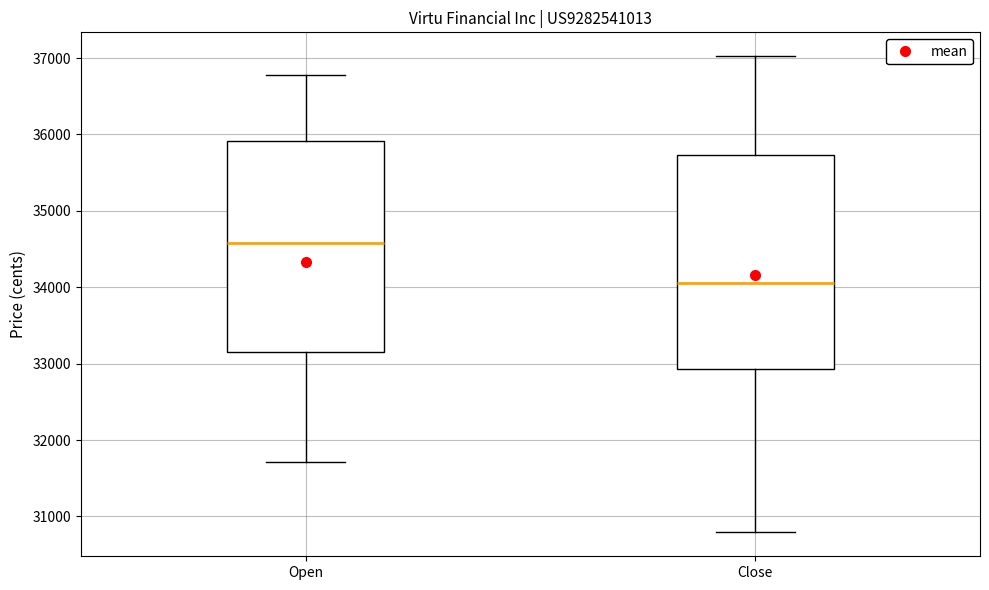

Reading left to right, read every box against the y-axis: the position of its median line, the range the box covers, and the ends of its whiskers. The values are not printed on the chart, so give them approximately, as read against the axis.

Open: median 34600, box 33200 to 35900, whiskers 31700 to 36800
Close: median 34100, box 32900 to 35700, whiskers 30800 to 37000